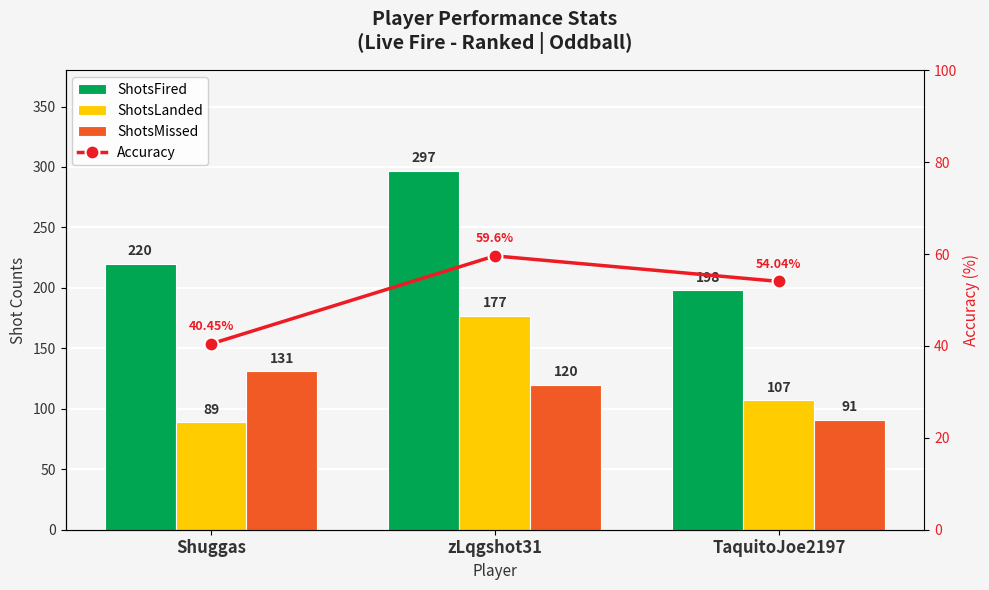

Is the value of ShotsFired at TaquitoJoe2197 greater than the value of ShotsLanded at TaquitoJoe2197?

Yes